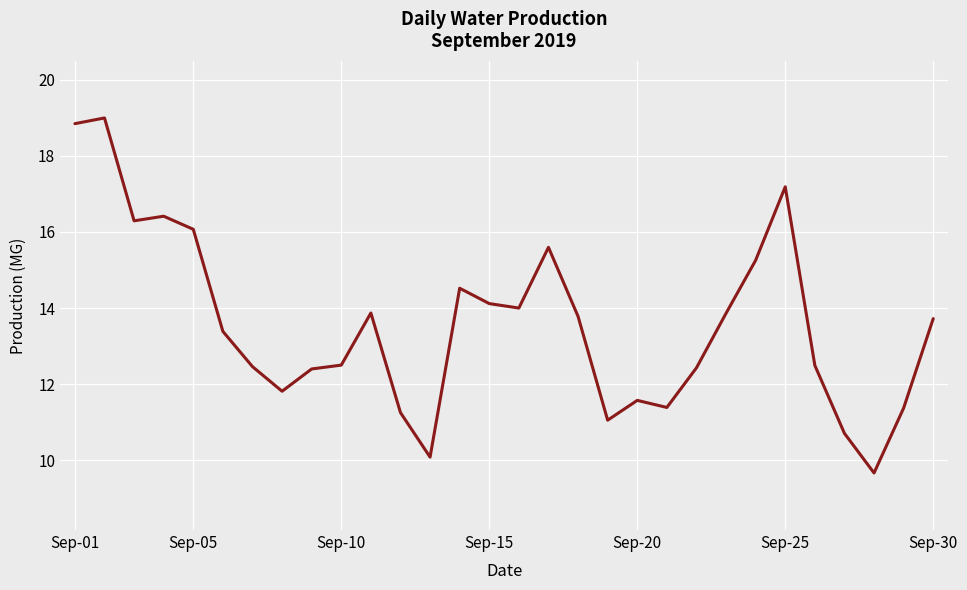

What is the maximum value shown in the chart?

19.0